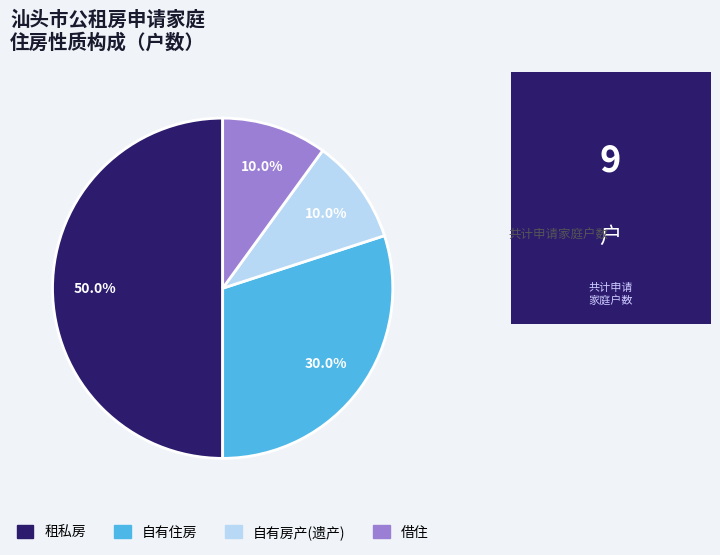

Is 借住 the majority of the pie?

No